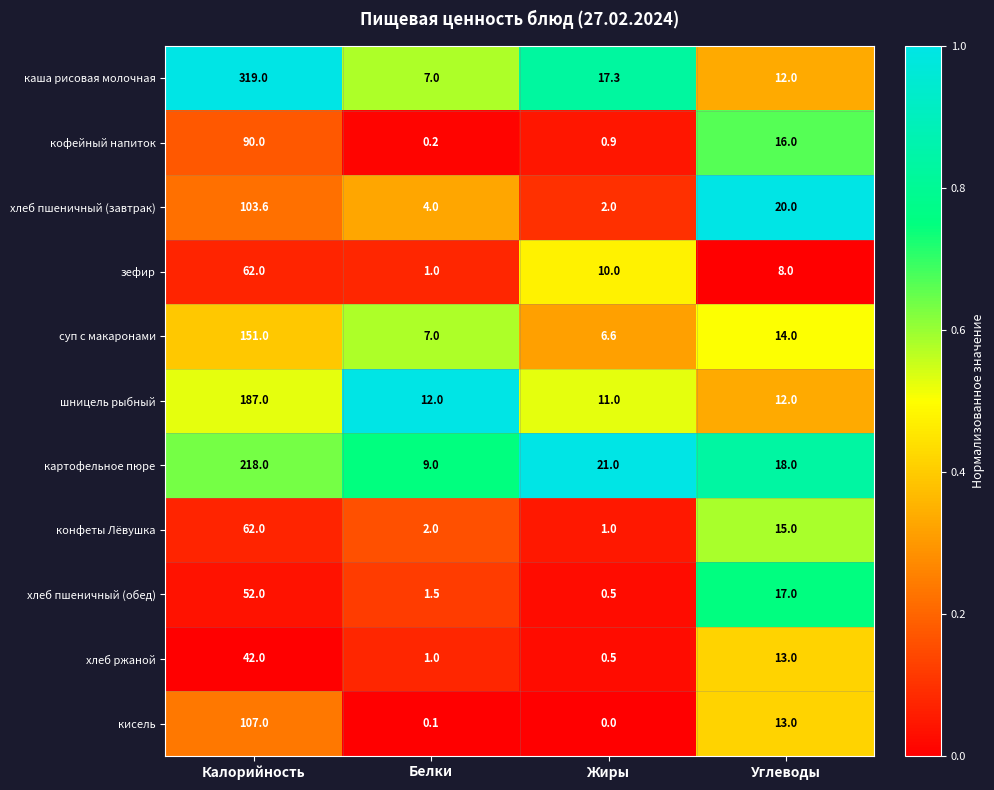

True or false: хлеб ржаной has a value of 8.7 at Углеводы.

False